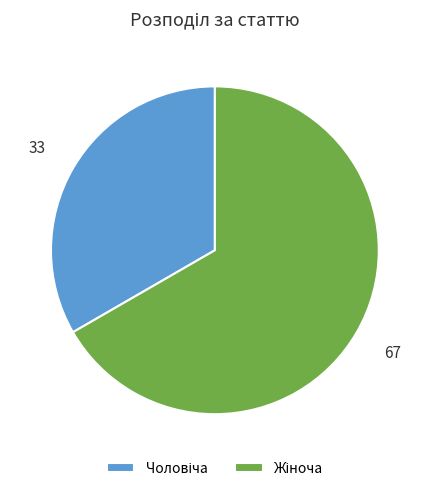

Does any single category account for the majority?

Yes